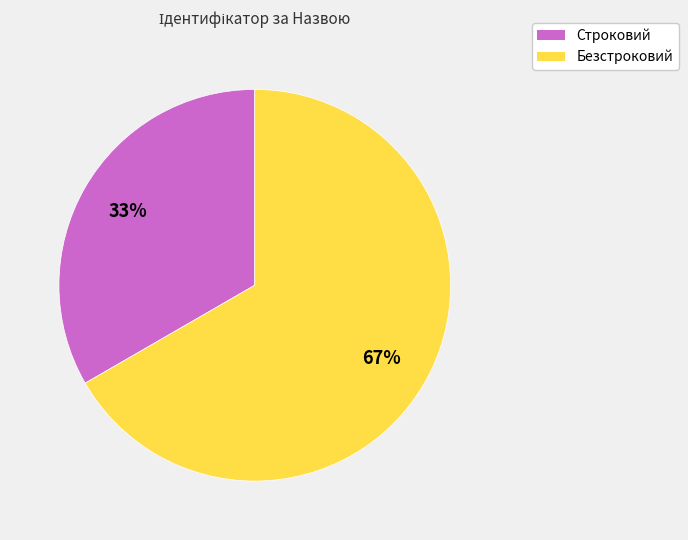

Between Безстроковий and Строковий, which is larger?

Безстроковий